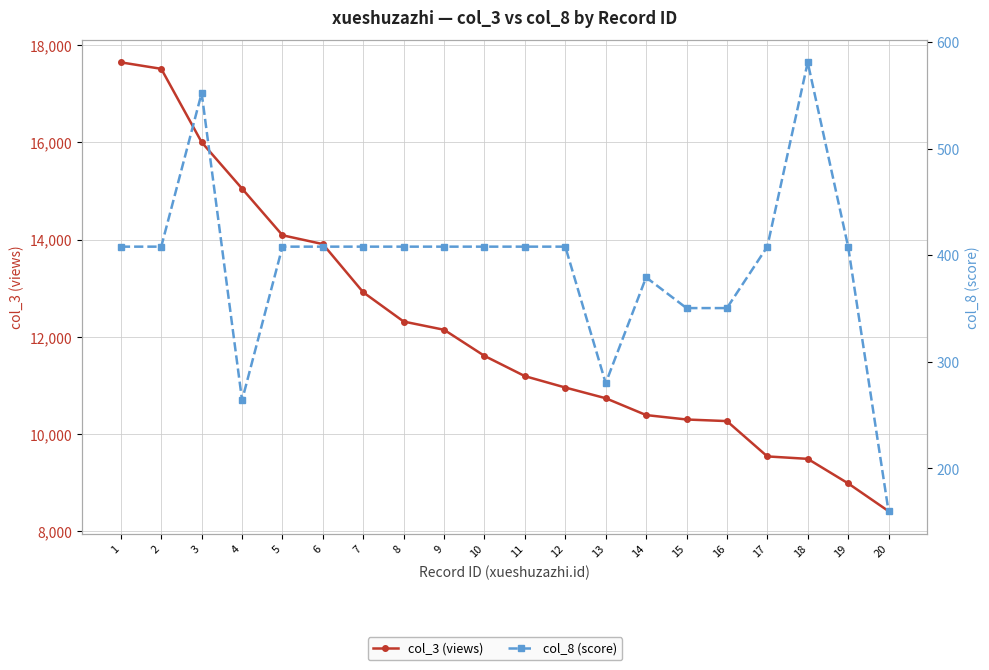

At which category does col_8 (score) reach its first local peak?

3